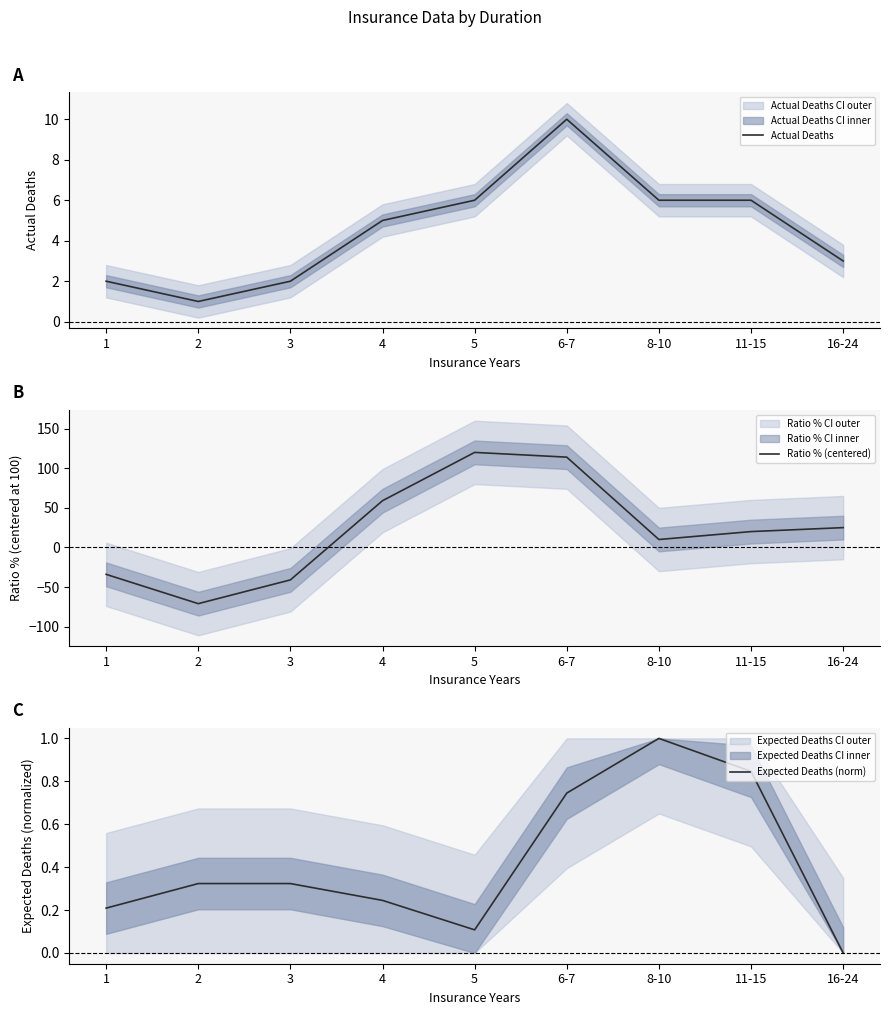

At which category is the sum across all series the highest?

5